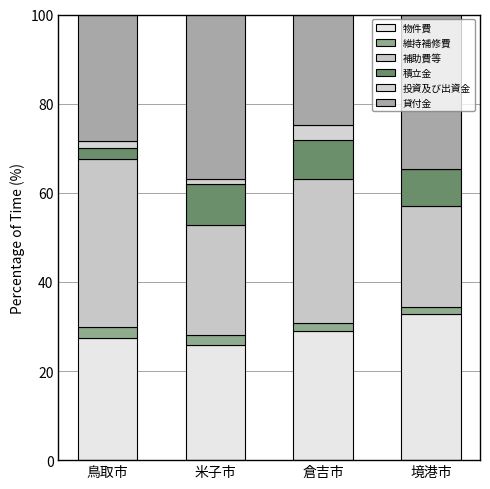

Are the bars horizontal?

No